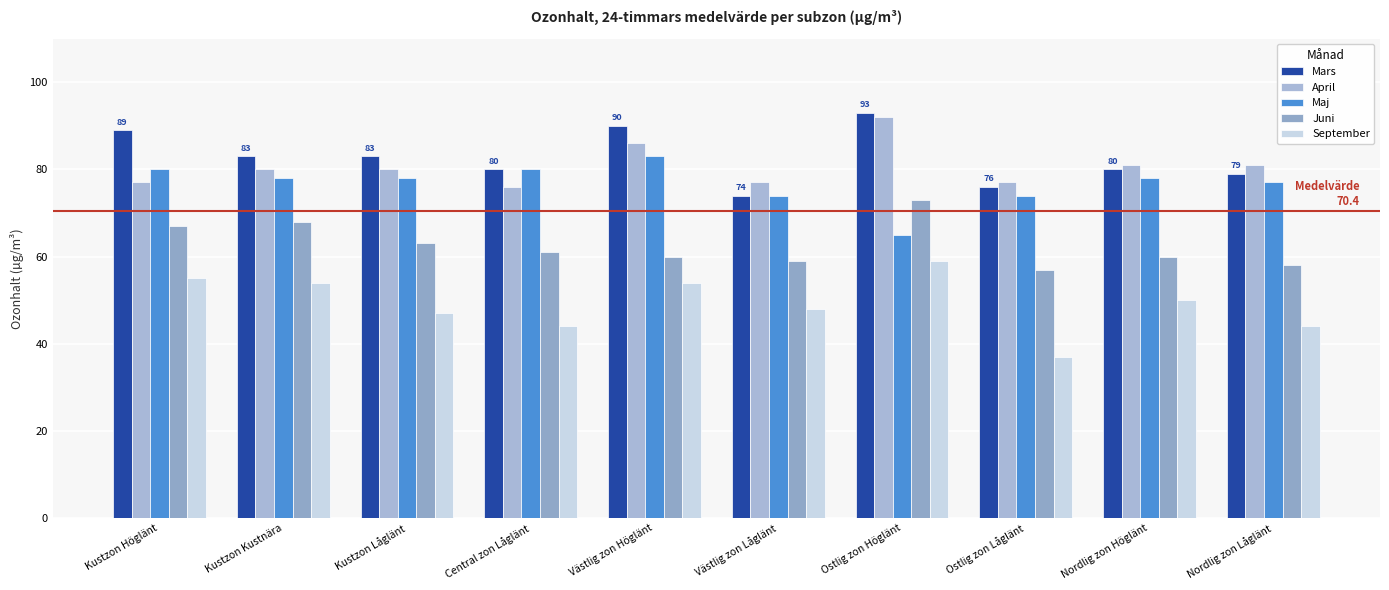

What is the total value across all series at Ostlig zon Låglänt?

321